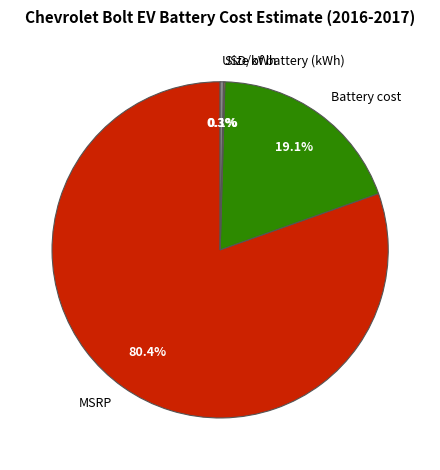

To the nearest percent, what percentage of the pie is Battery cost?

19%